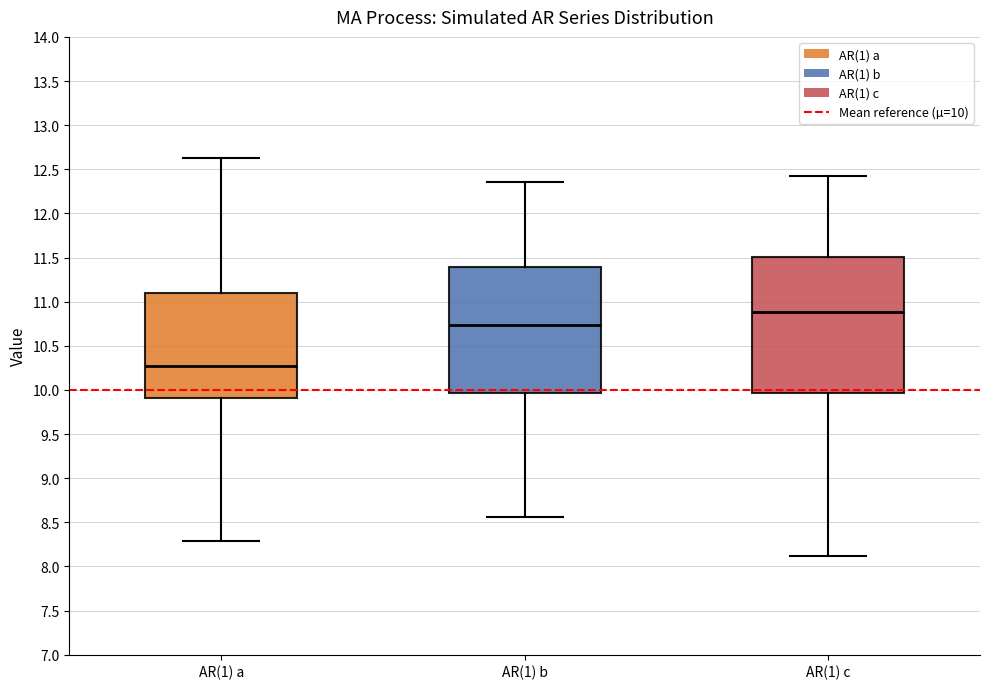

Which box's median line is the highest?

AR(1) c